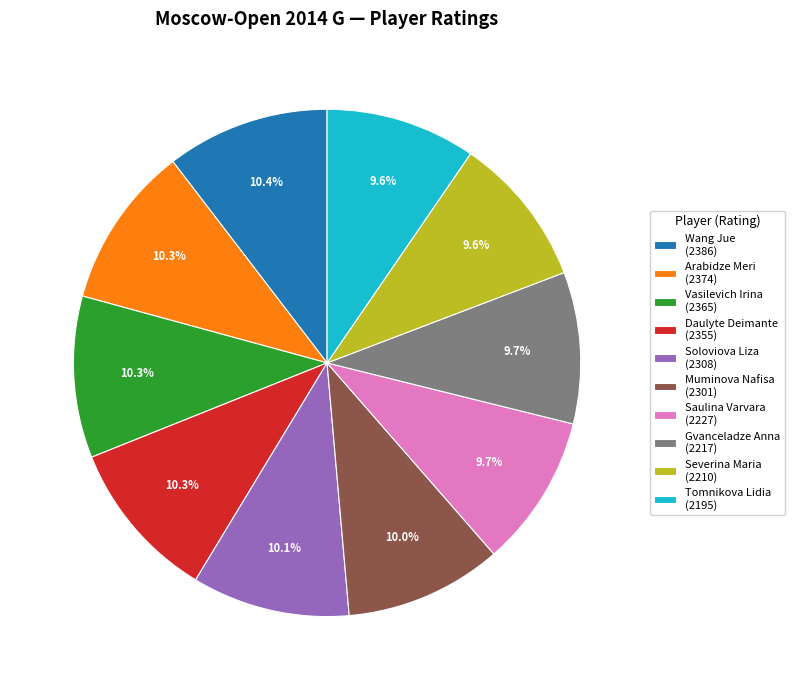

How many segments does this pie chart have?

10